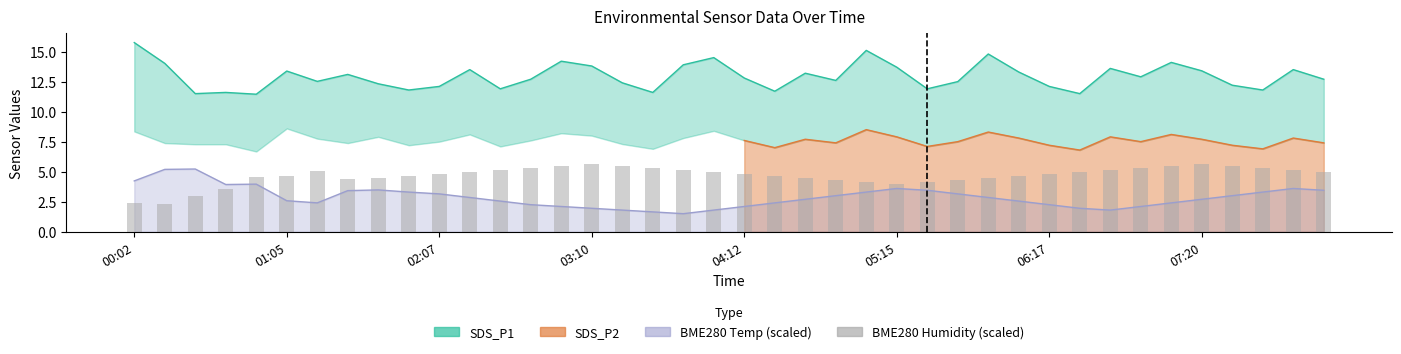

The value at 9 is 1.6. True or false?

False